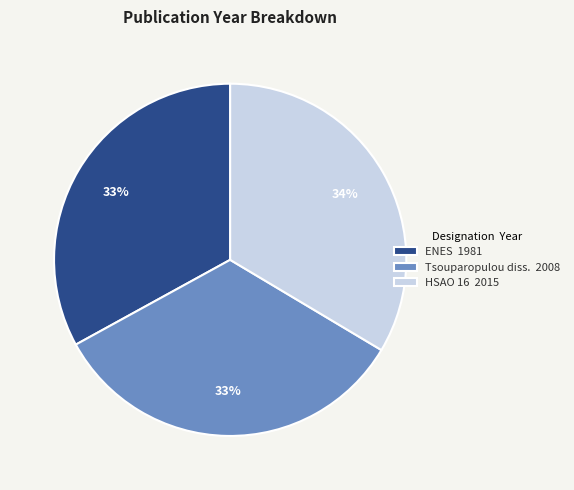

To the nearest percent, what portion does Tsouparopulou diss. represent?

33%